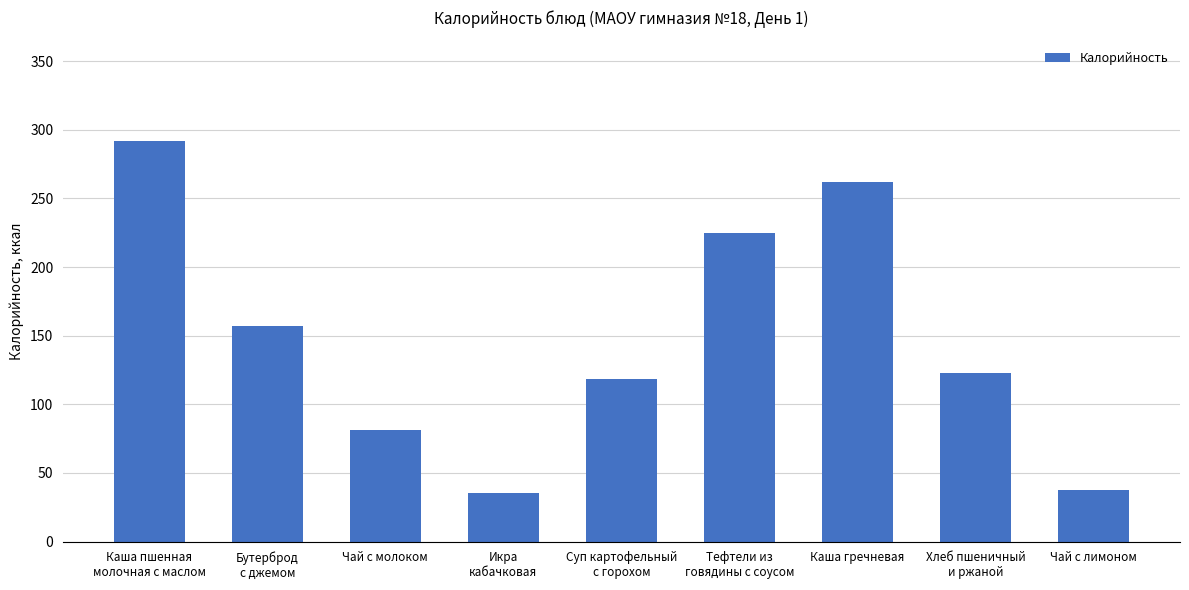

Which label corresponds to the largest value in the chart?

Каша пшенная
молочная с маслом